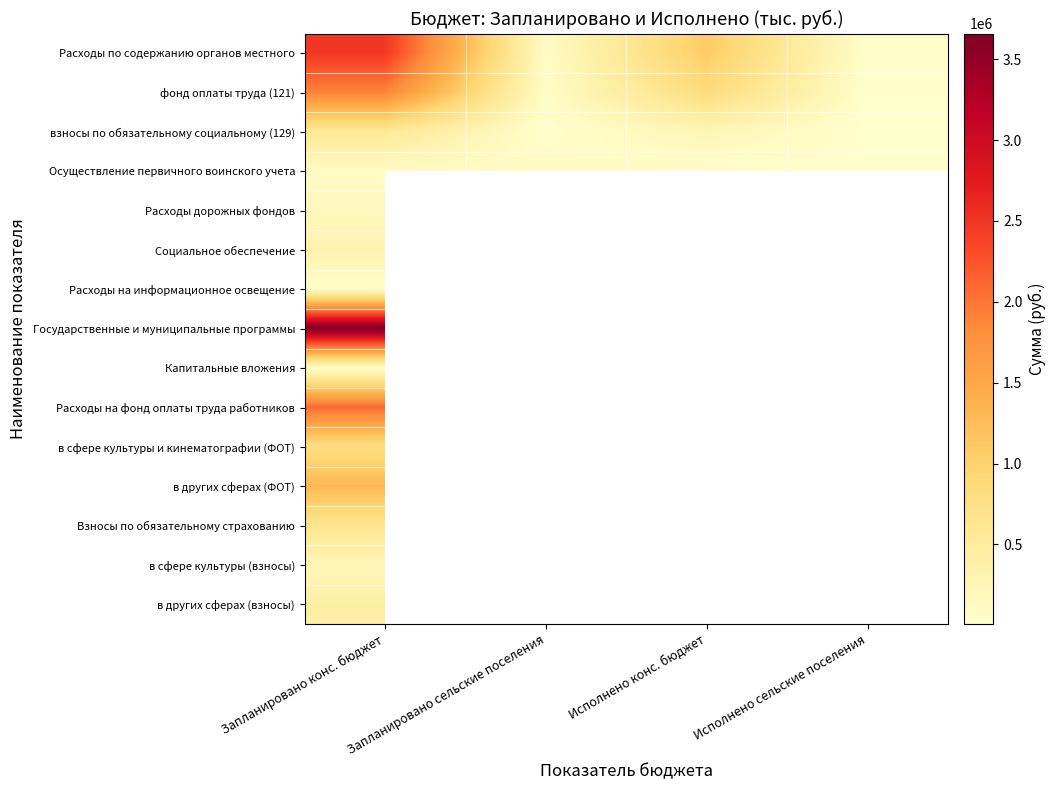

What is the minimum value shown in the chart?

7149.7